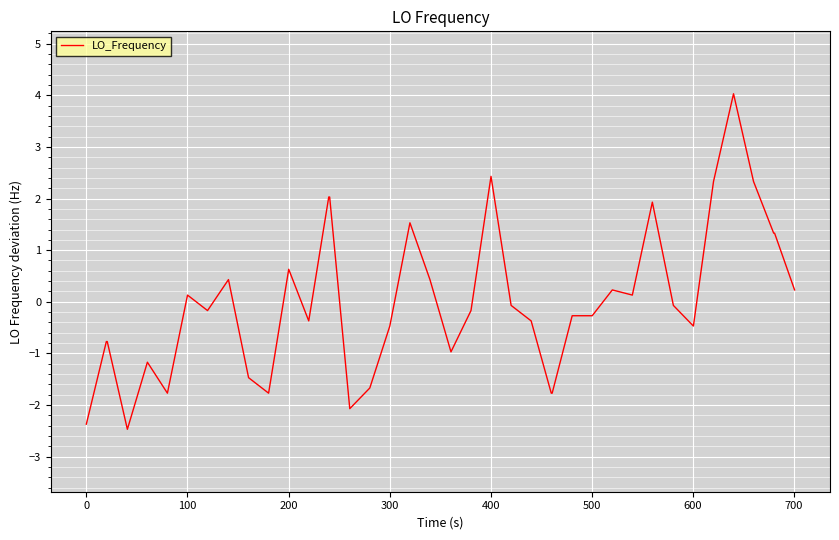

What is the minimum value shown in the chart?

-2.5